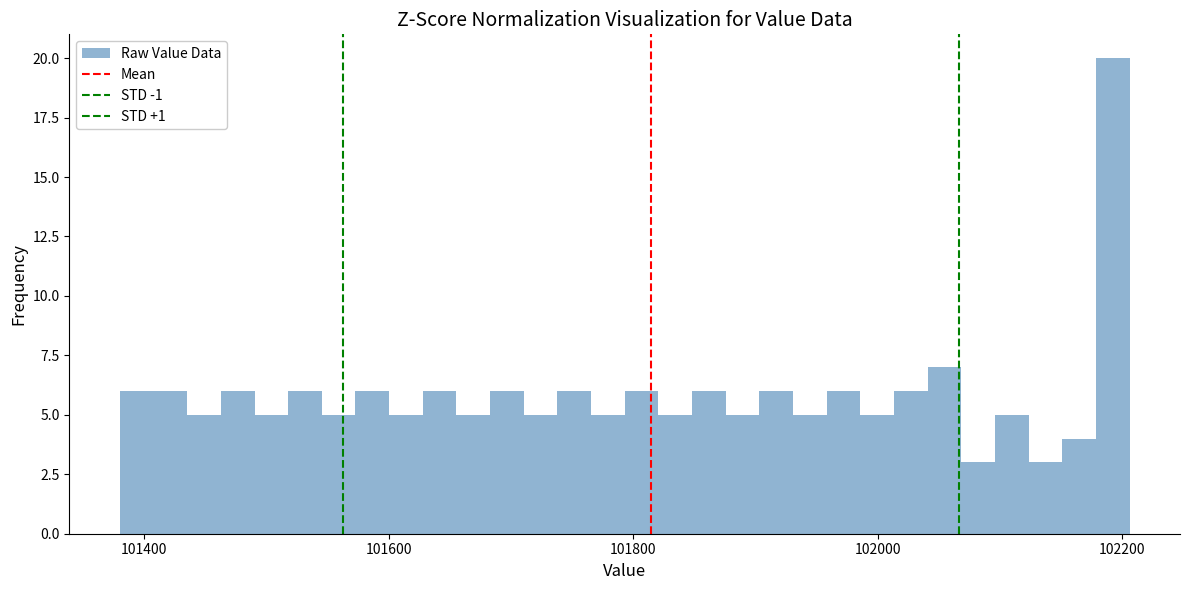

Read against the x-axis, roughly where is the centre of the tallest bar?

102200